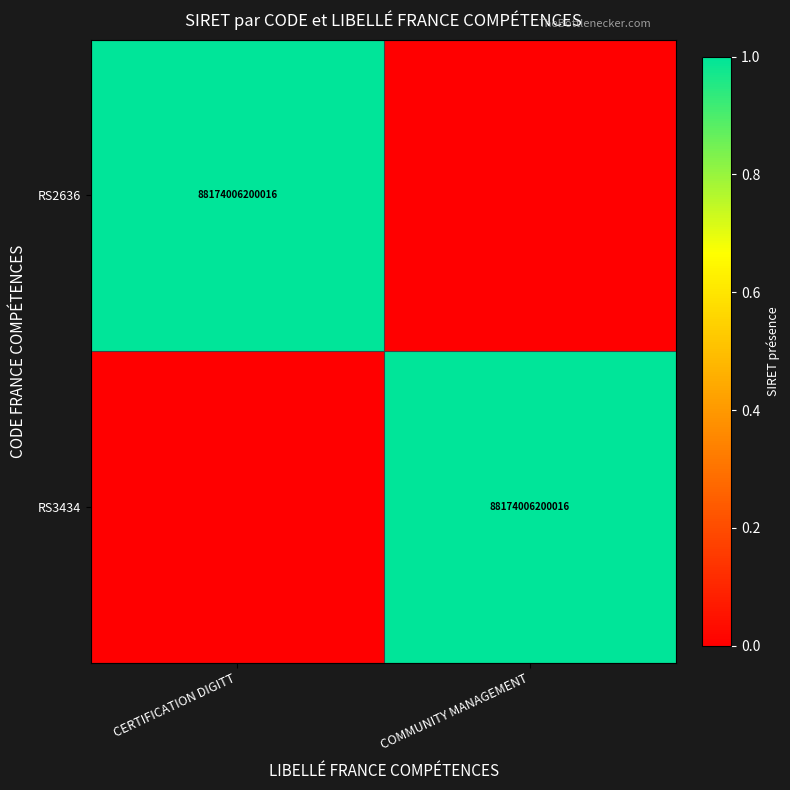

The RS2636 series shows 143036642184899 at CERTIFICATION DIGITT. True or false?

False